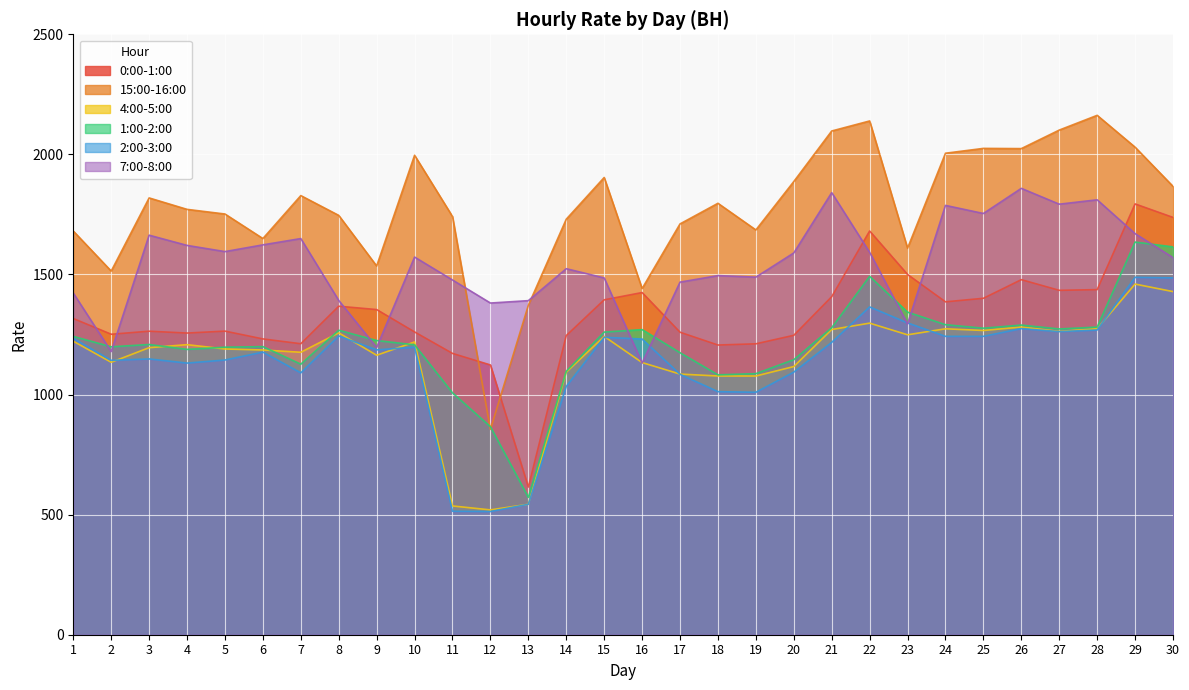

List the labels in order of 0:00-1:00 value, smallest first.

13, 12, 11, 18, 19, 7, 6, 14, 20, 2, 4, 17, 10, 3, 5, 1, 9, 8, 24, 15, 25, 21, 16, 27, 28, 26, 23, 22, 30, 29